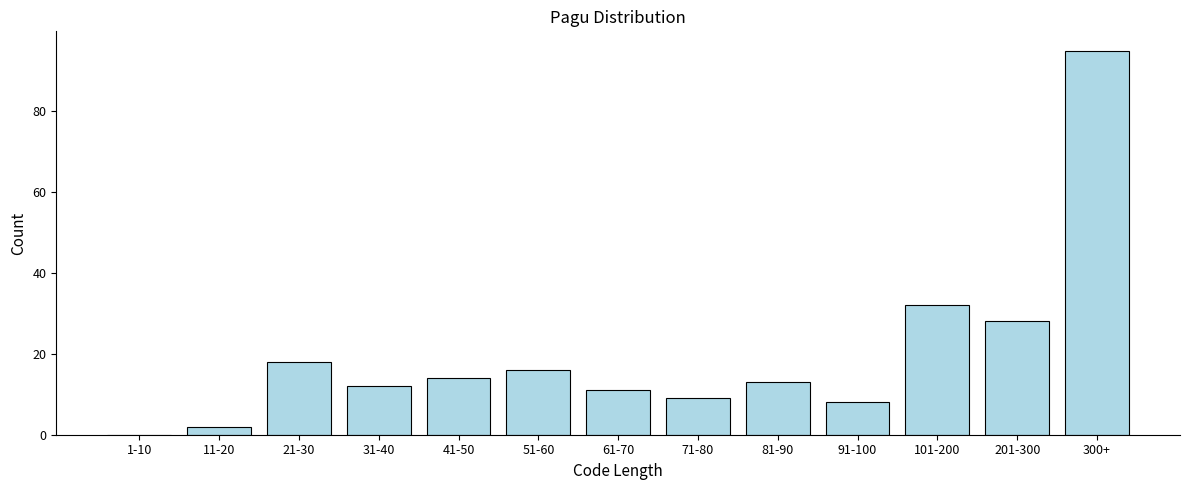

Reading left to right, extract all data points from this chart.

1-10=0	11-20=2	21-30=18	31-40=12	41-50=14	51-60=16	61-70=11	71-80=9	81-90=13	91-100=8	101-200=32	201-300=28	300+=95